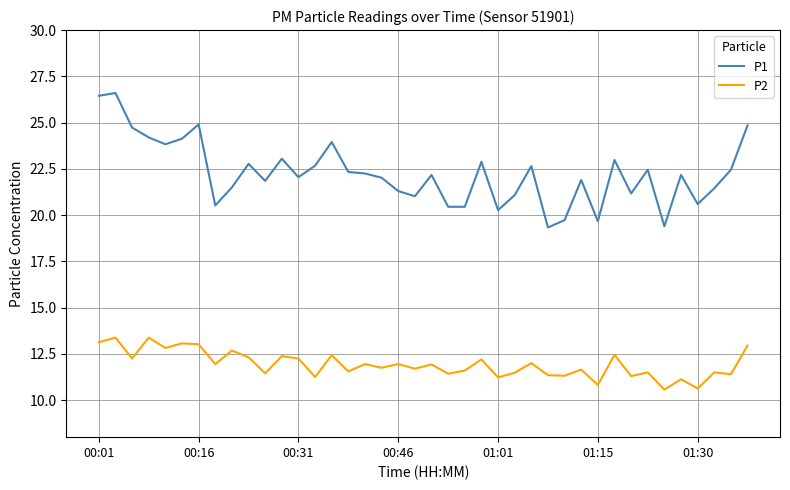

How many lines are shown in the chart?

2